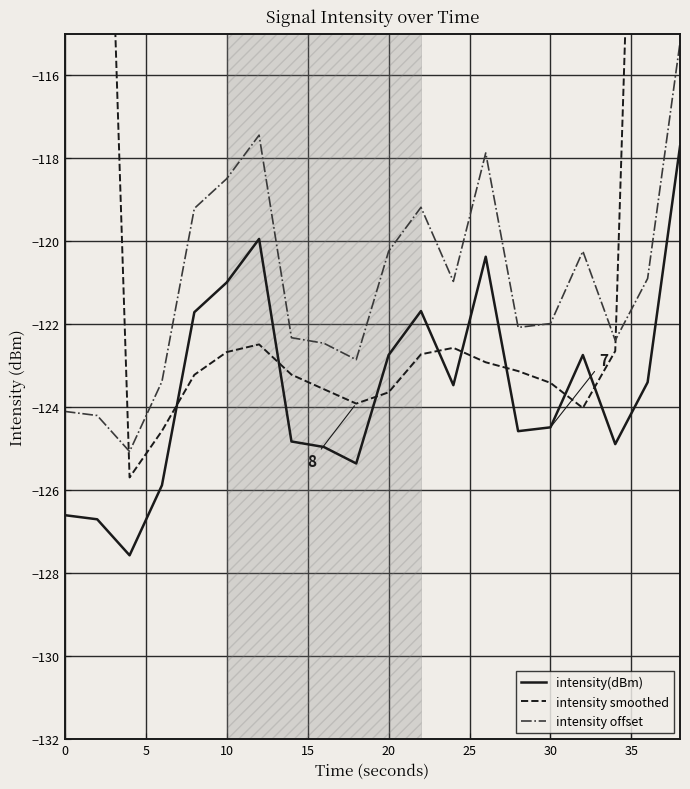

True or false: intensity(dBm) and intensity offset intersect in this chart.

False